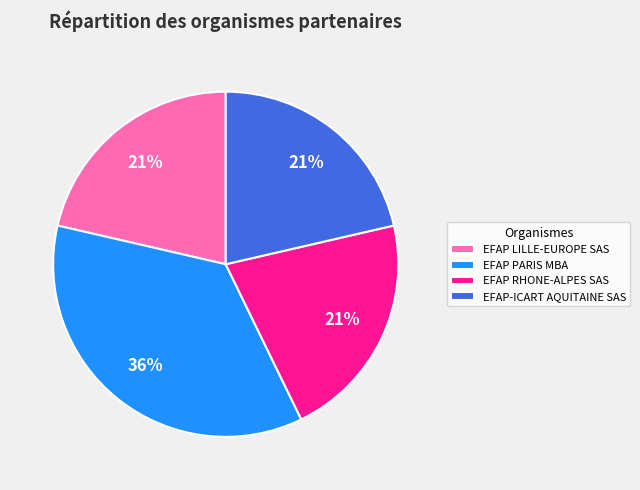

Is there any slice that represents more than half of the pie?

No